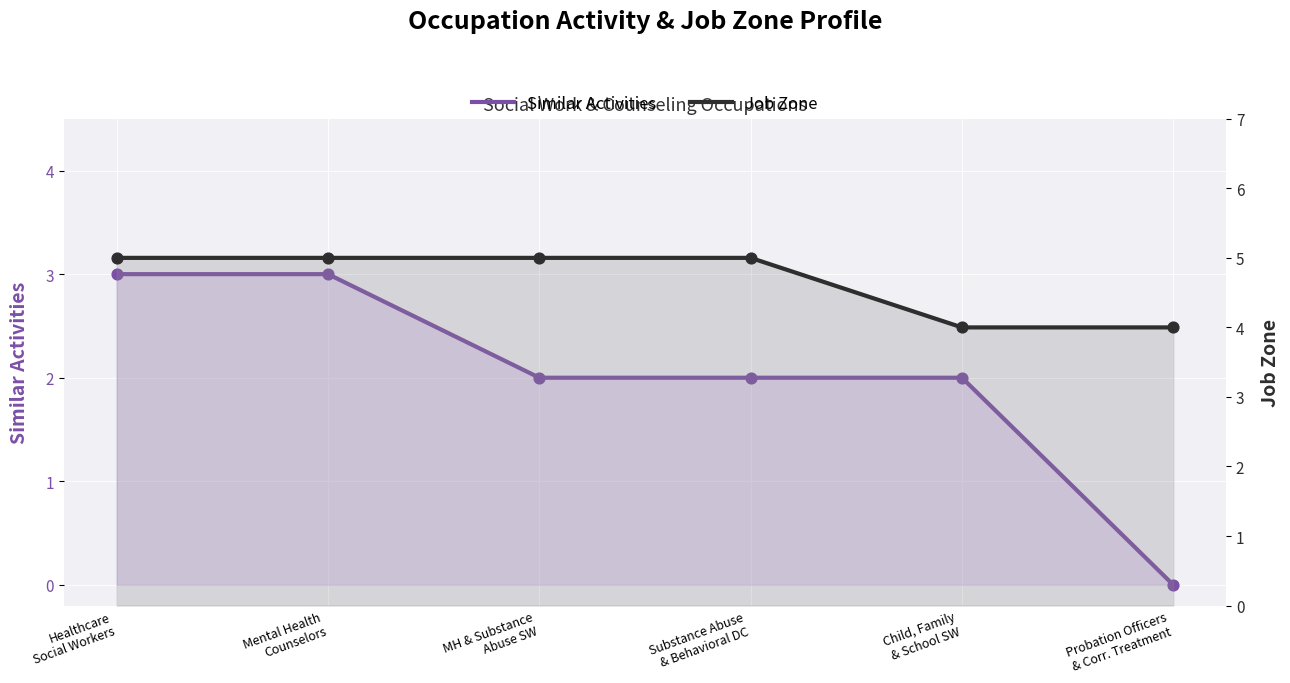

Which series contains the lowest Y value?

Similar Activities